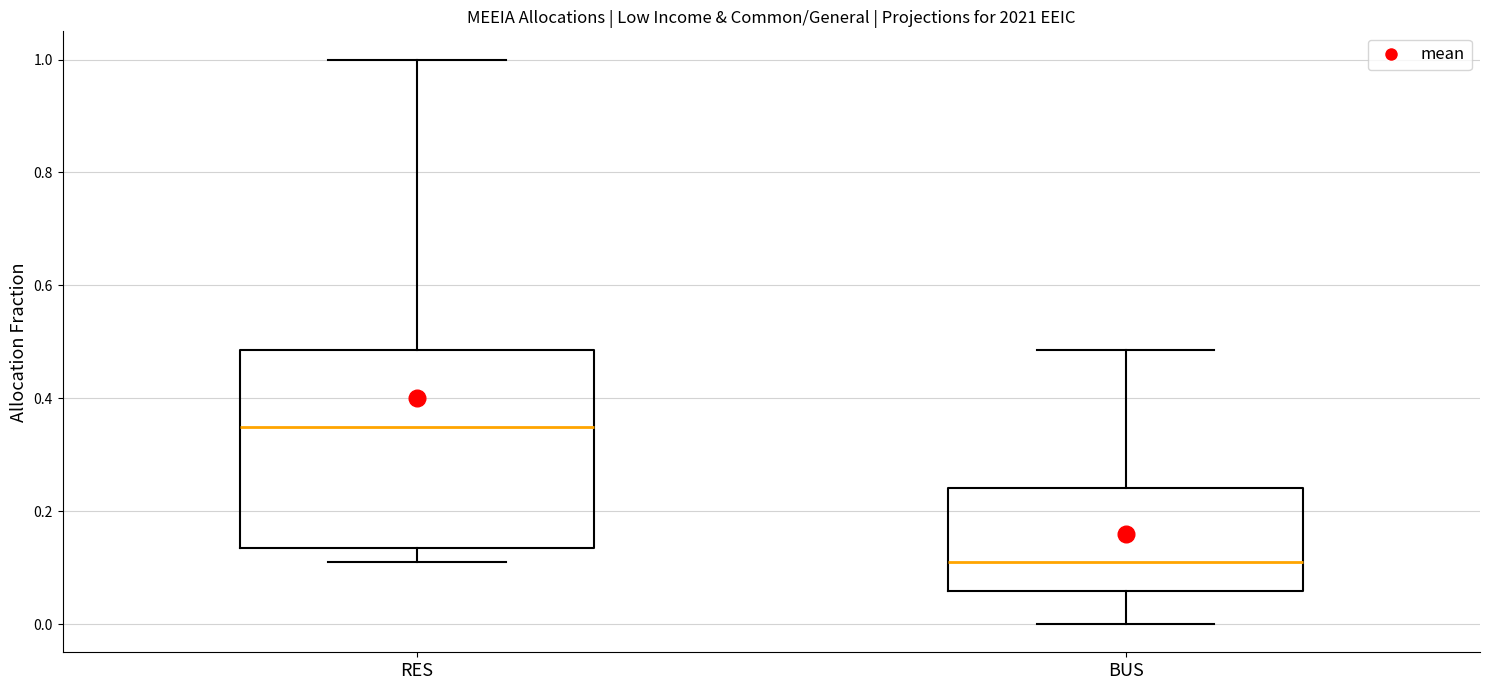

Which box's median line is the lowest?

BUS